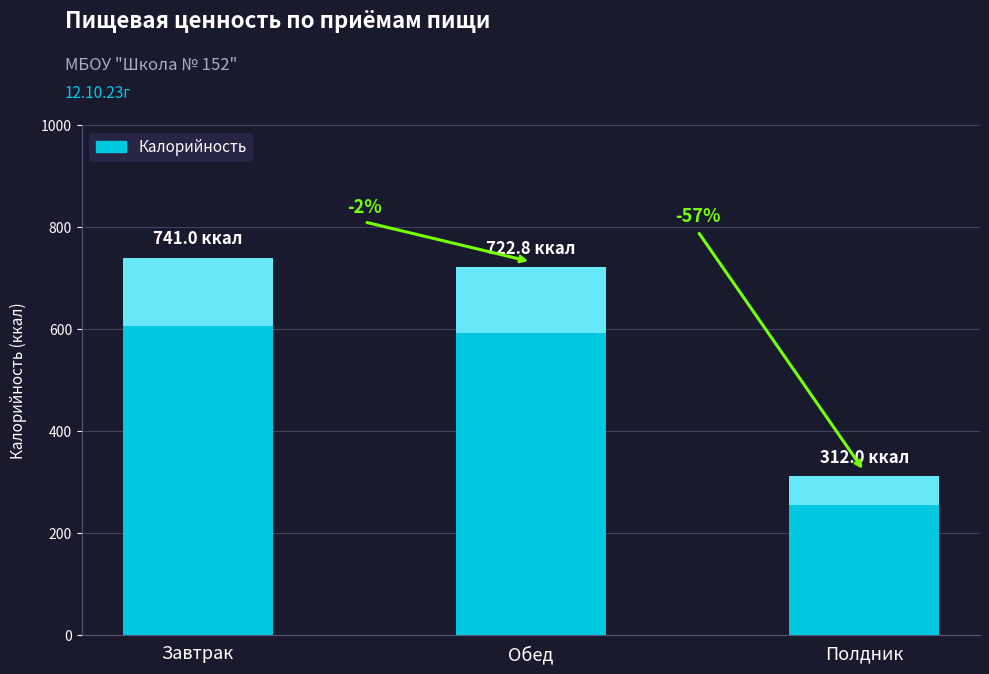

Which label corresponds to the smallest value in the chart?

Полдник